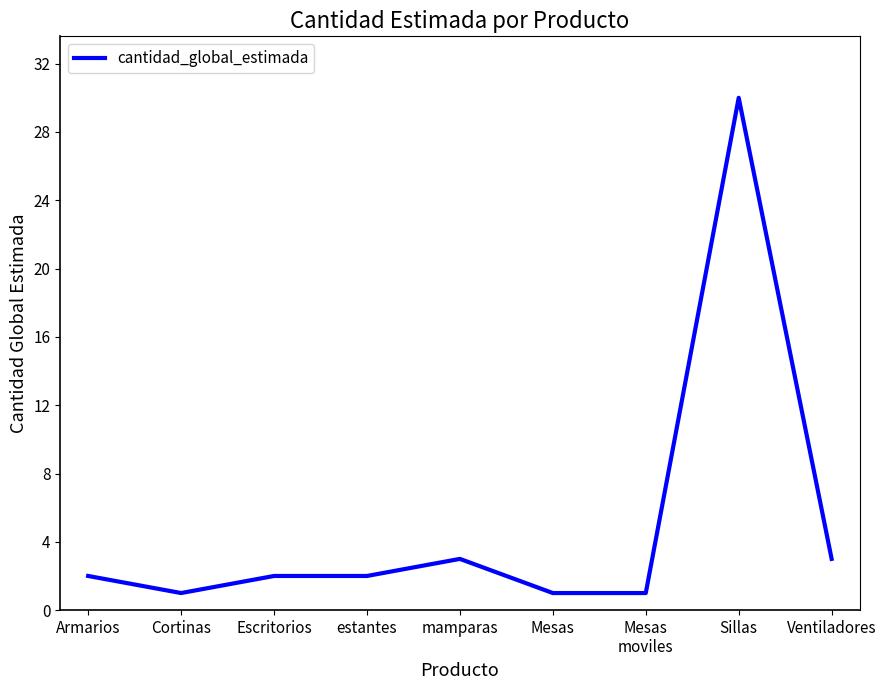

What position from the left is mamparas?

5